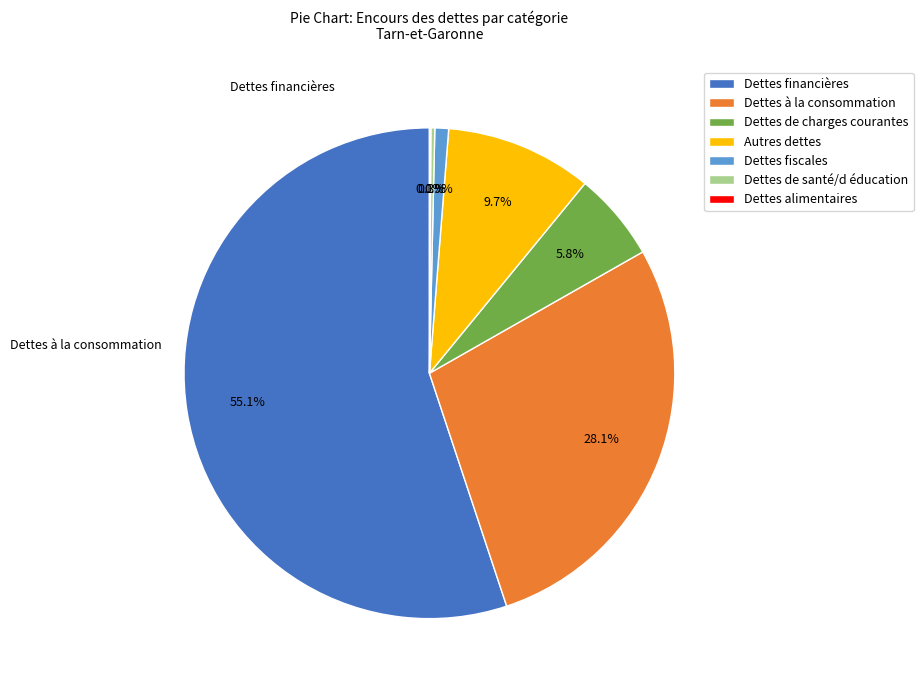

Combined, what portion of the pie is Dettes de charges courantes and Dettes financières?

60.9%